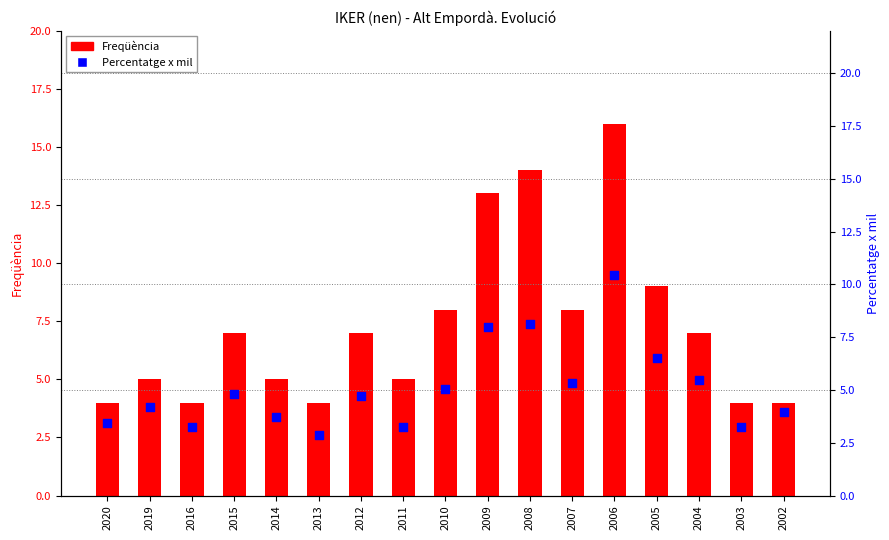

What are all the series names shown in the legend?

Freqüència, Percentatge x mil